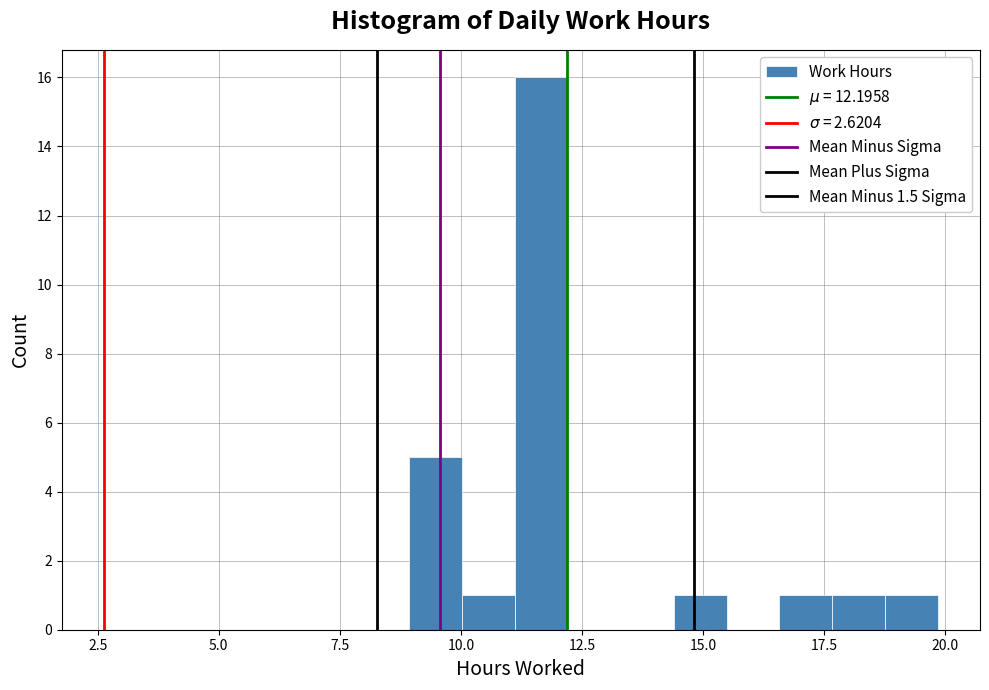

Around what value on the x-axis is the tallest bar? Give the approximate position of its centre, as read against the axis.

11.5